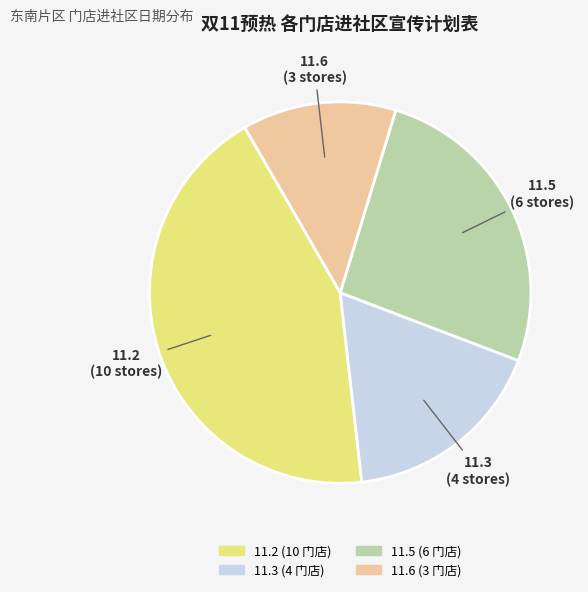

True or false: 11.3 accounts for 24% of the total.

False